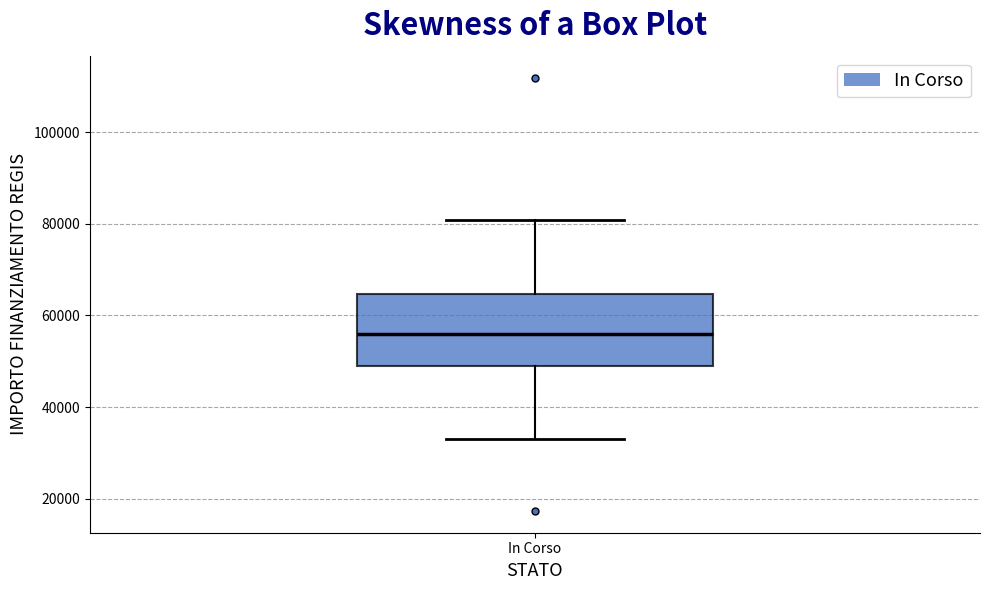

Transcribe this box plot: give where the median line is, the range the box spans, and where the two whiskers end, as read against the y-axis. The values are not printed on the chart, so give them approximately, as read against the axis.

median 56000, box 50000 to 64000, whiskers 32000 to 80000